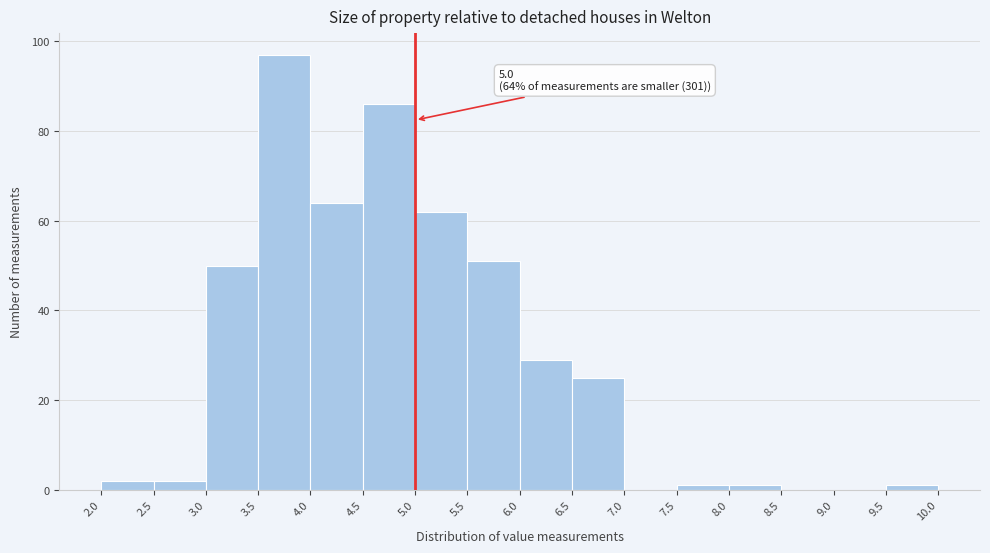

Over which range of the x-axis is the bar tallest?

3.5 to 4.0